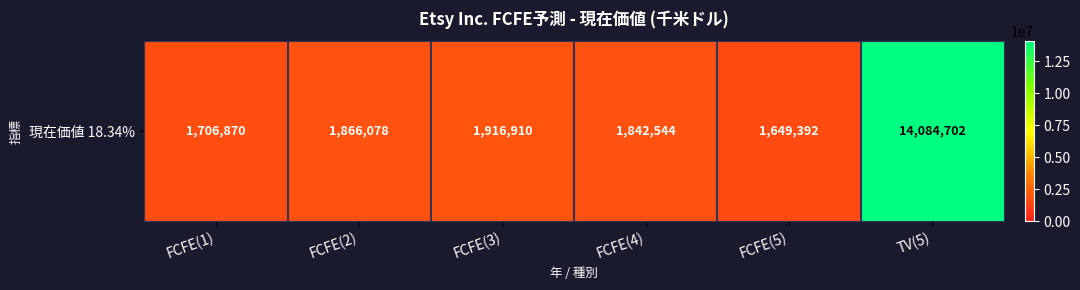

What is the sum of all values?

23066496